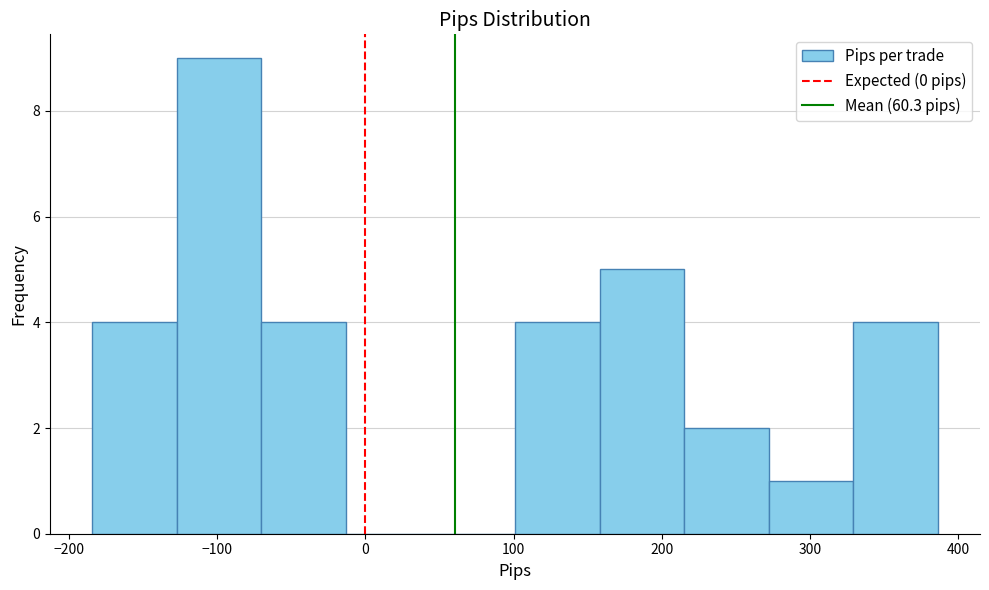

Reading left to right, transcribe this chart: for each bar, give the range it covers on the x-axis and its height. Neither the bar edges nor the heights are printed on the chart, so give them approximately, as read against the axes.

-184 to -127: 4
-127 to -70: 9
-70 to -13: 4
-13 to 44: 0
44 to 101: 0
101 to 158: 4
158 to 215: 5
215 to 272: 2
272 to 329: 1
329 to 386: 4